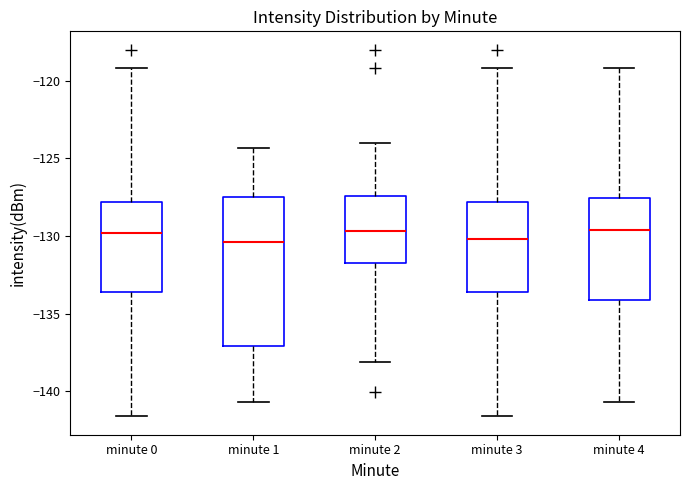

Reading left to right, transcribe this box plot: for each box, give where its median line is, the range the box spans, and where its two whiskers end, as read against the y-axis. The values are not printed on the chart, so give them approximately, as read against the axis.

minute 0: median -130.0, box -133.5 to -128.0, whiskers -141.5 to -119.0
minute 1: median -130.5, box -137.0 to -127.5, whiskers -140.5 to -124.5
minute 2: median -129.5, box -131.5 to -127.5, whiskers -138.0 to -124.0
minute 3: median -130.0, box -133.5 to -128.0, whiskers -141.5 to -119.0
minute 4: median -129.5, box -134.0 to -127.5, whiskers -140.5 to -119.0